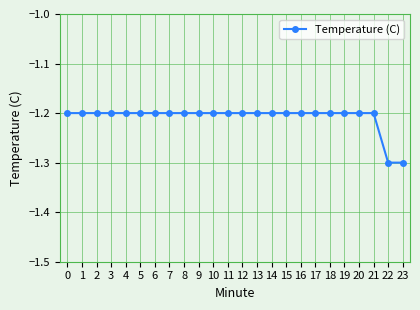

What is the difference between the second highest and minimum values?

0.1